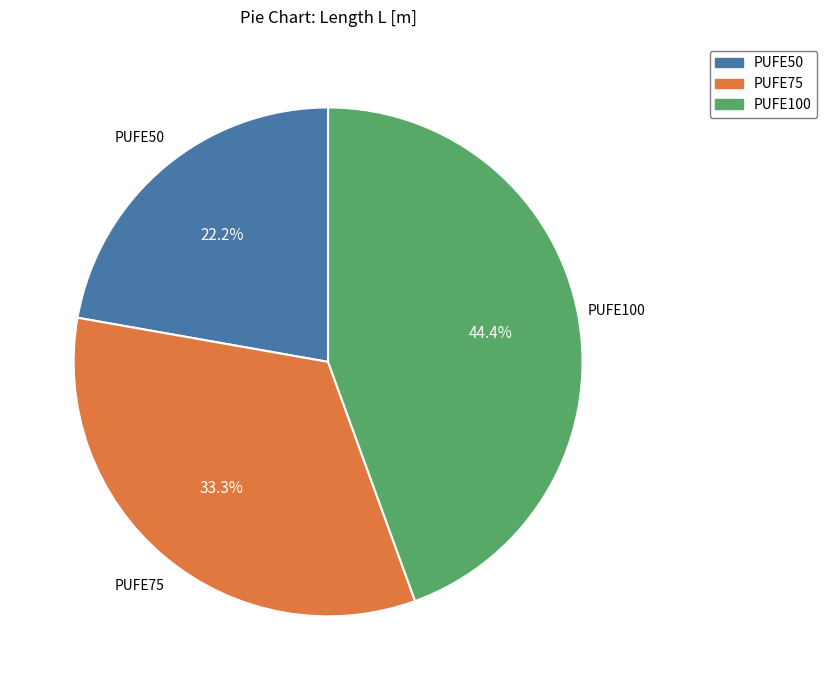

Is PUFE75 the majority of the pie?

No